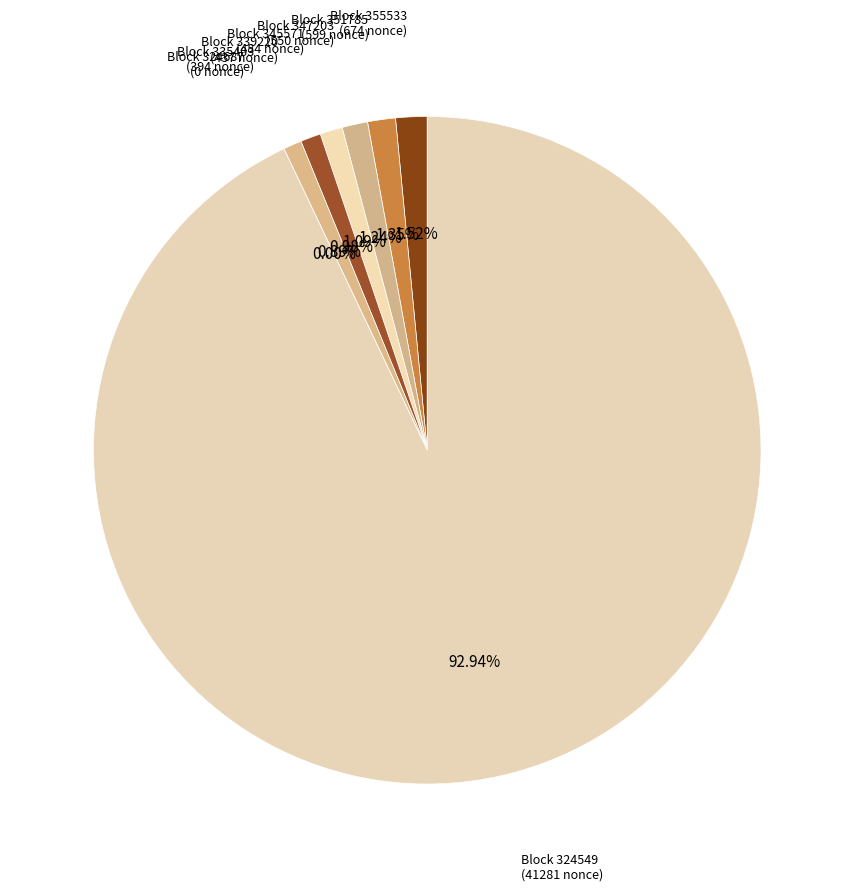

What is the majority slice?

324549